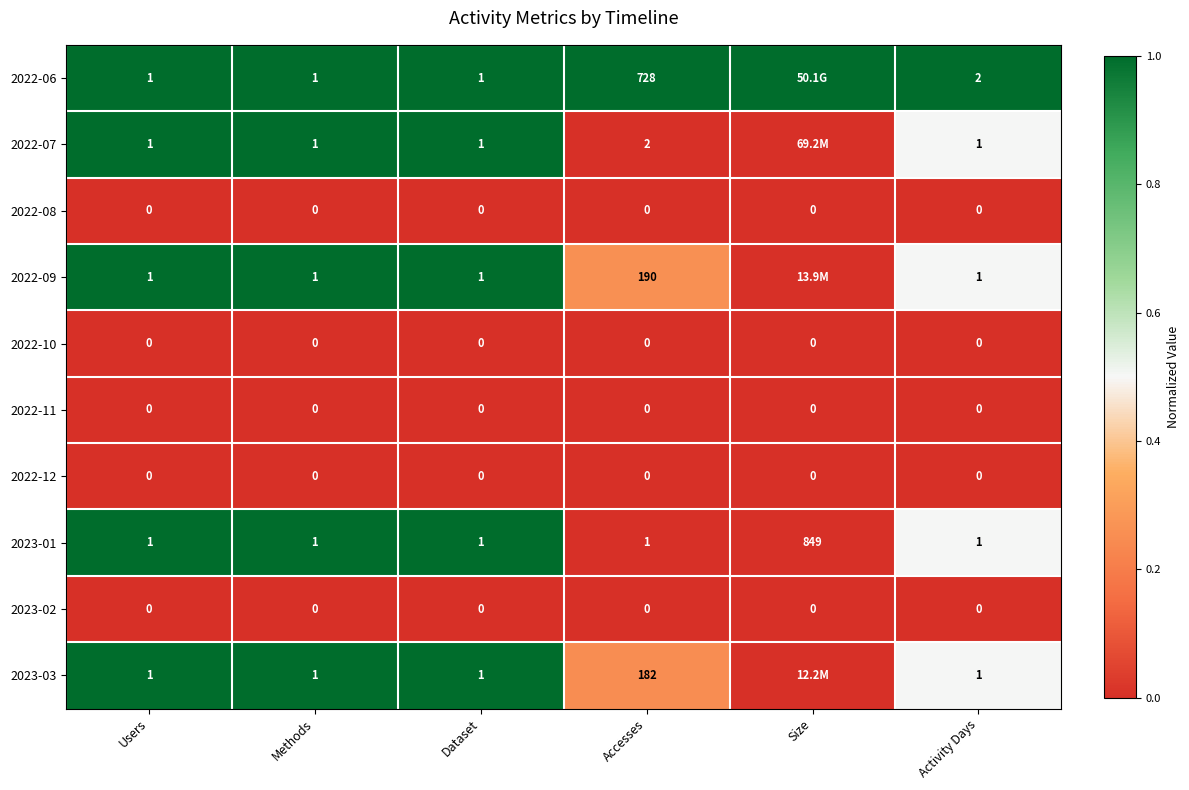

The 2023-03 series shows 1.0 at Users. True or false?

True